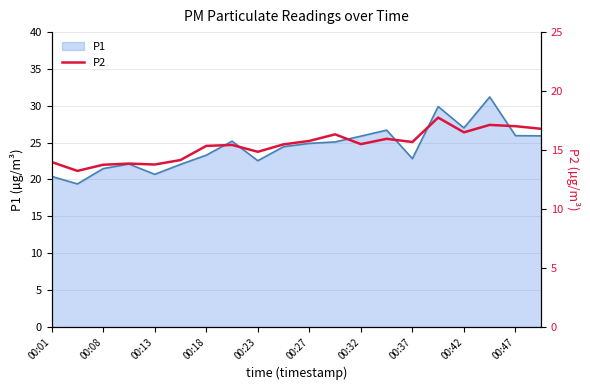

Is it true that P1 equals 25.9 at 00:32?

True